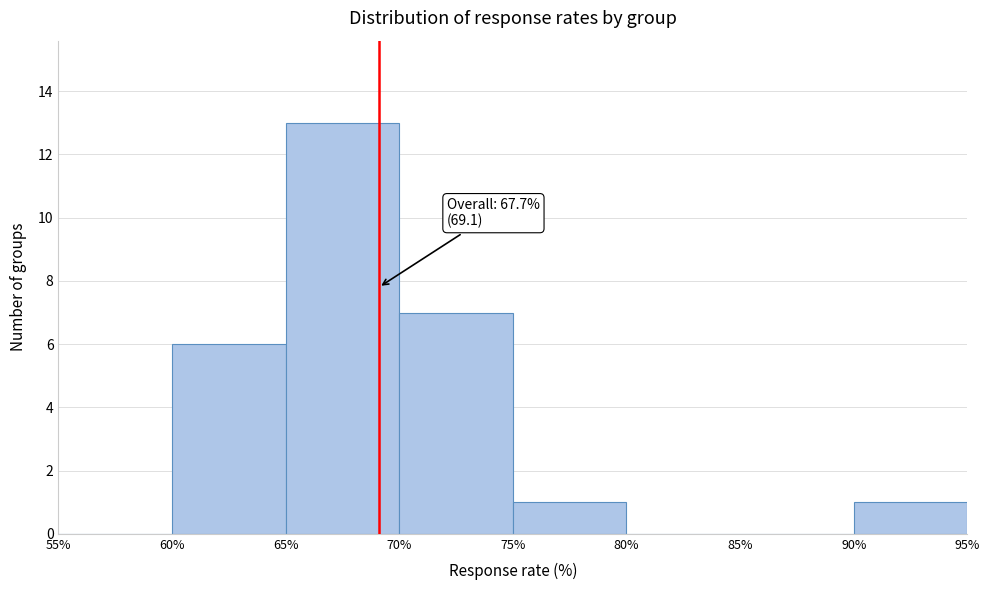

Over which range of the x-axis is the bar tallest?

65% to 70%